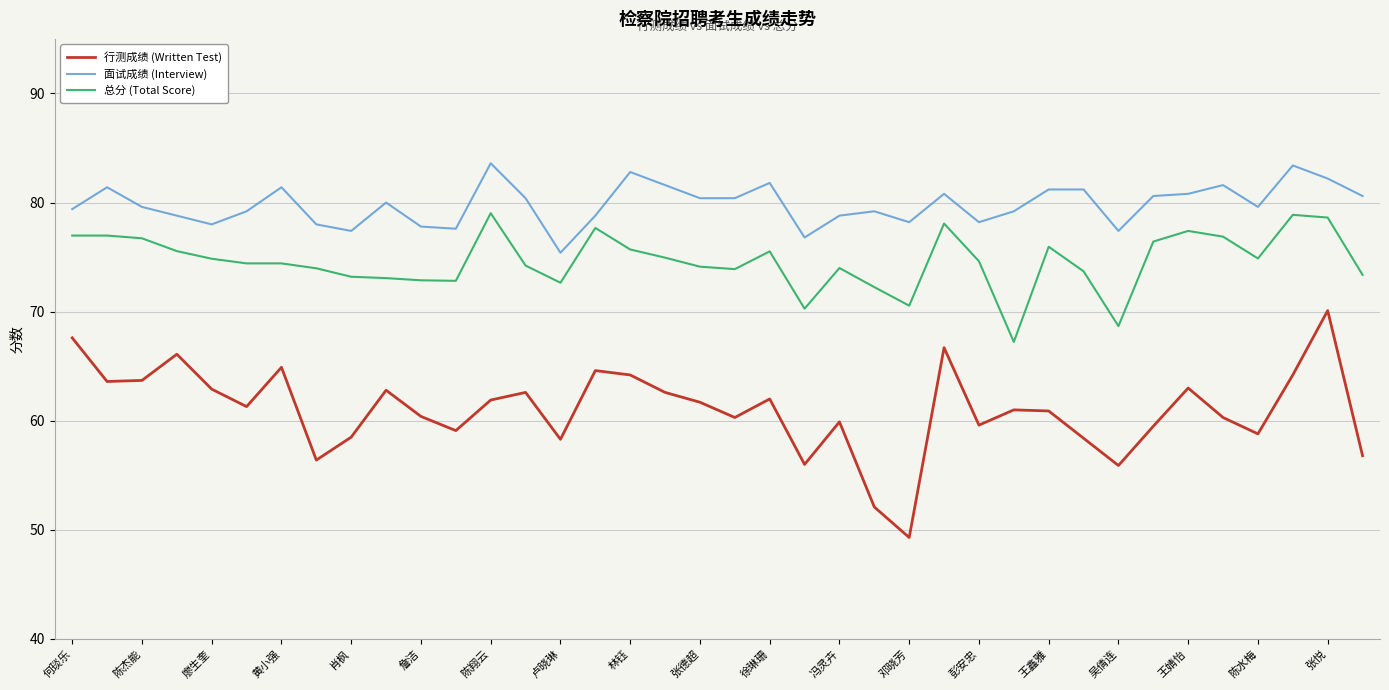

What is the maximum value shown in the chart?

83.6